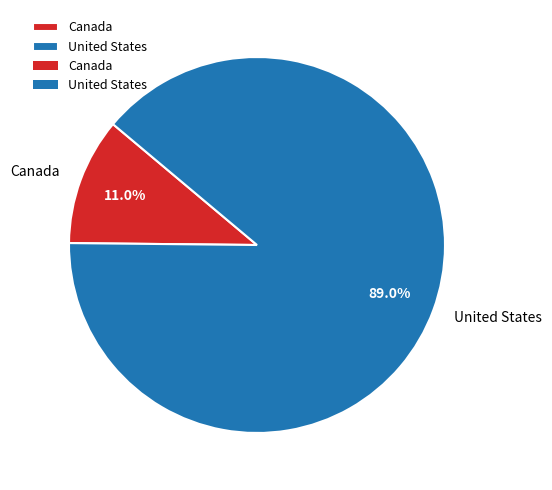

To the nearest percent, what percentage of the pie is United States?

89%